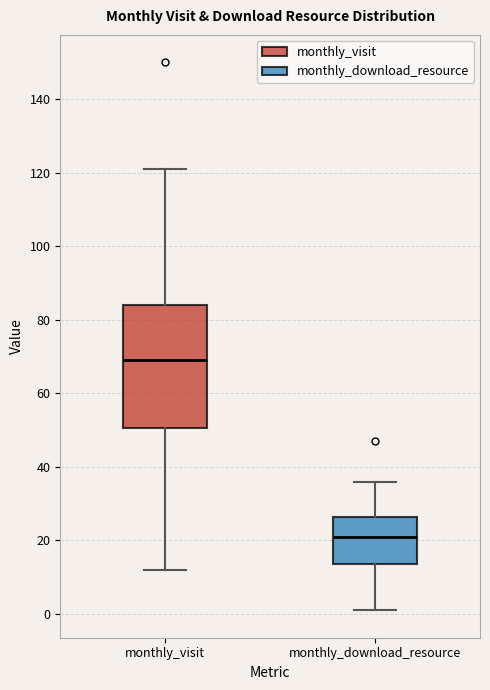

Reading left to right, transcribe this box plot: for each box, give where its median line is, the range the box spans, and where its two whiskers end, as read against the y-axis. The values are not printed on the chart, so give them approximately, as read against the axis.

monthly_visit: median 70, box 50 to 84, whiskers 12 to 122
monthly_download_resource: median 22, box 14 to 26, whiskers 2 to 36